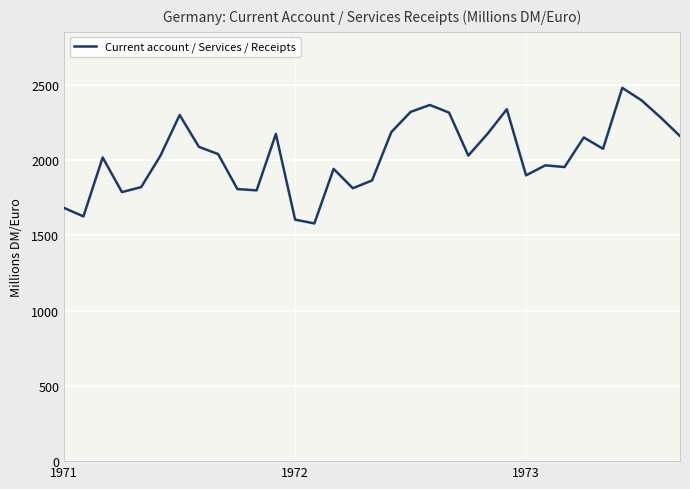

What is the difference between the maximum and minimum values?

900.5